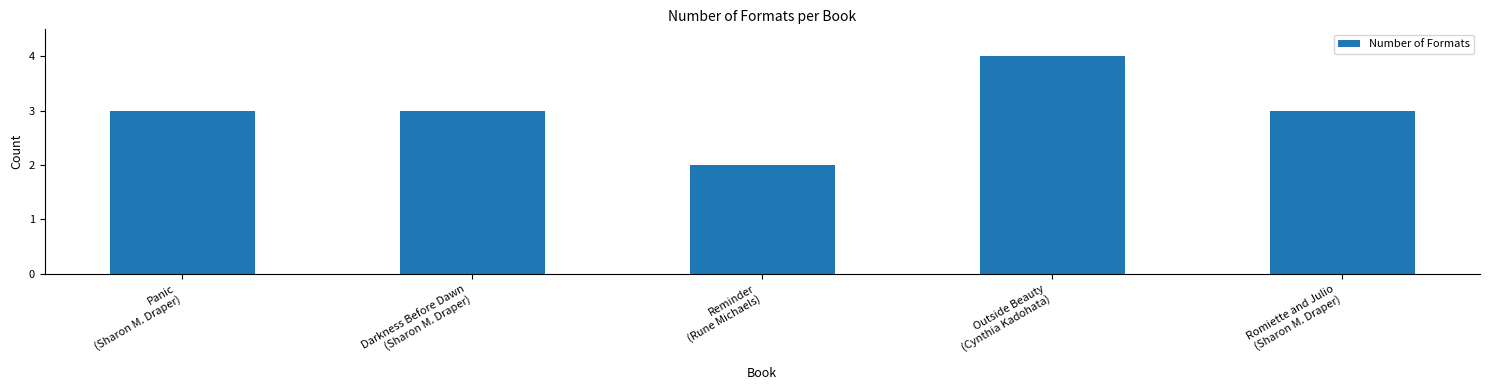

What is the value of the 1st bar from the left?

3